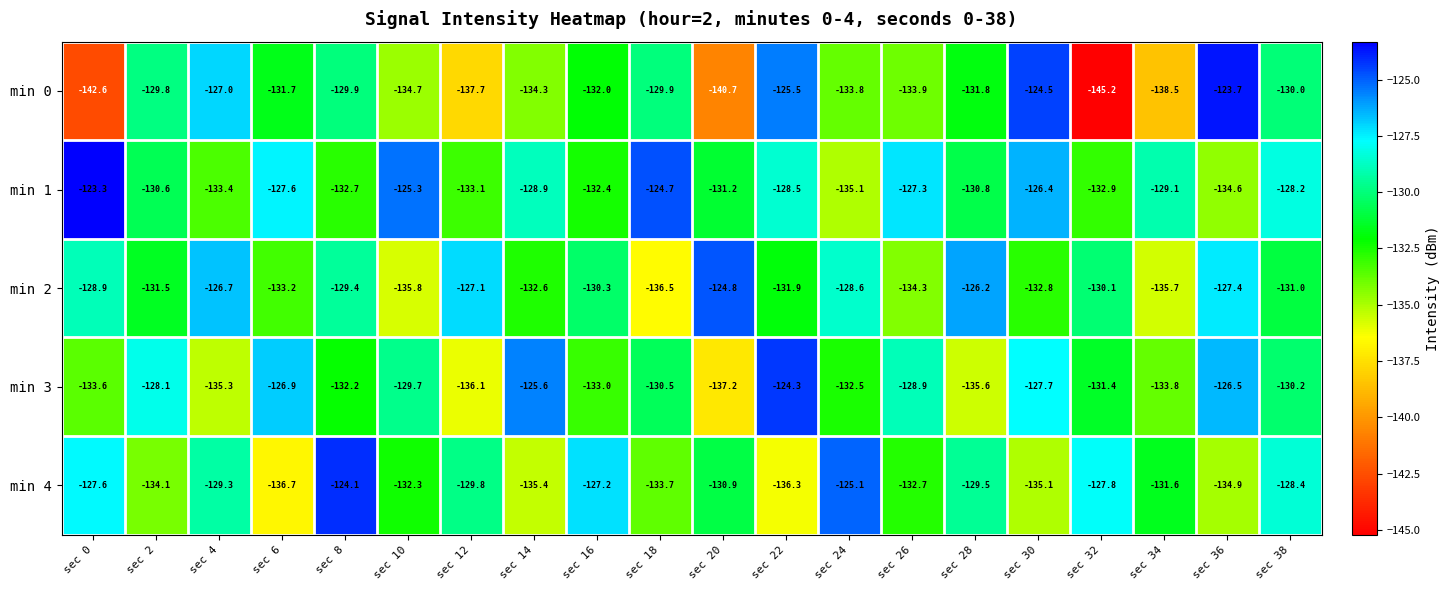

Which series has the largest total across all categories?

min 1